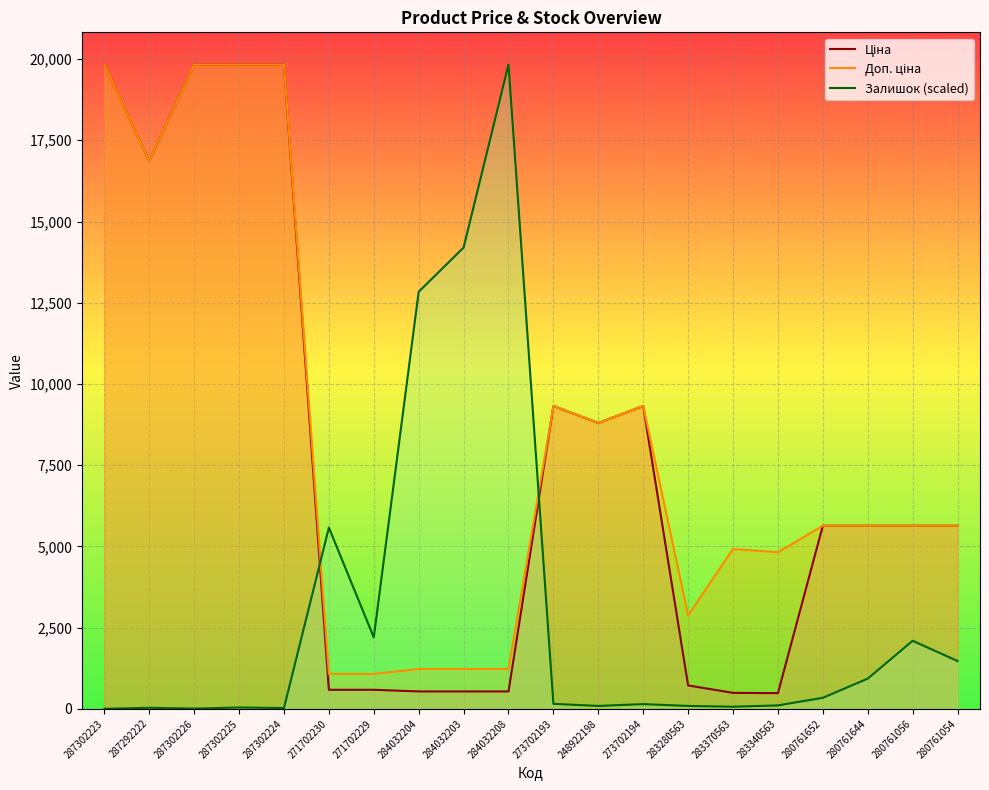

At which label does Ціна reach its minimum?

283340563